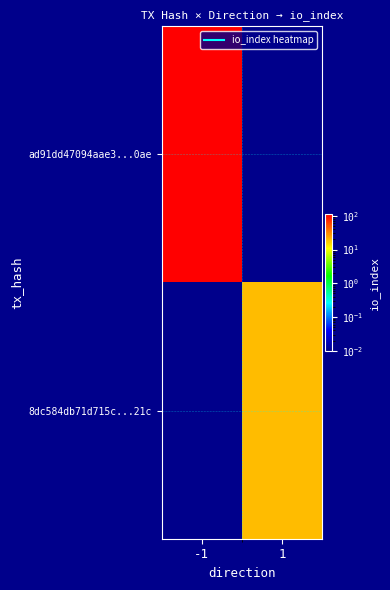

How many data points does each series have?

2